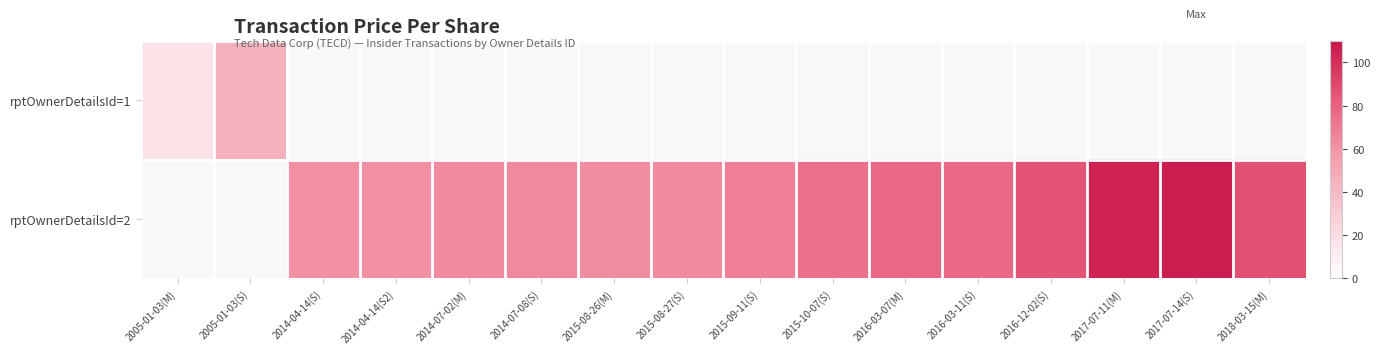

What is the spread (max minus min) of values at 2016-12-02(S)?

85.5